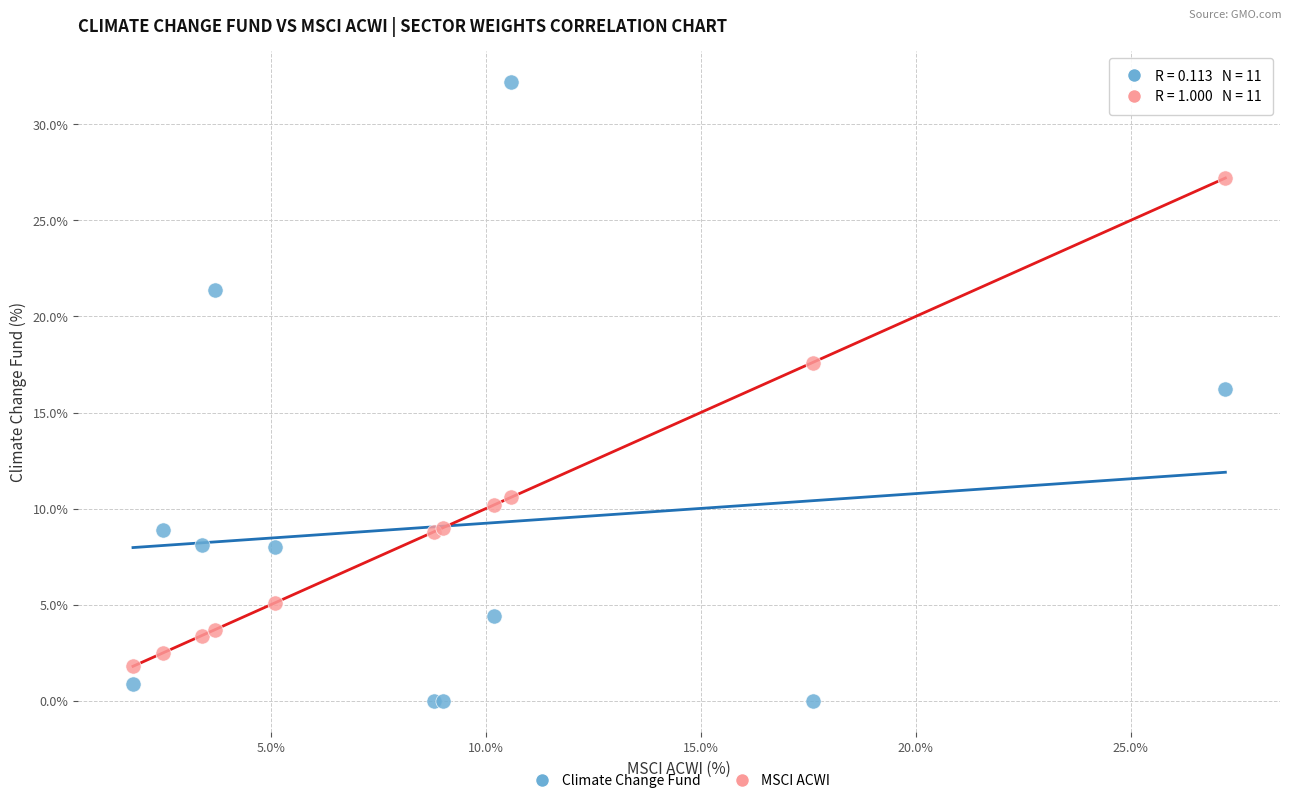

Which series reaches the minimum Y coordinate?

Climate Change Fund